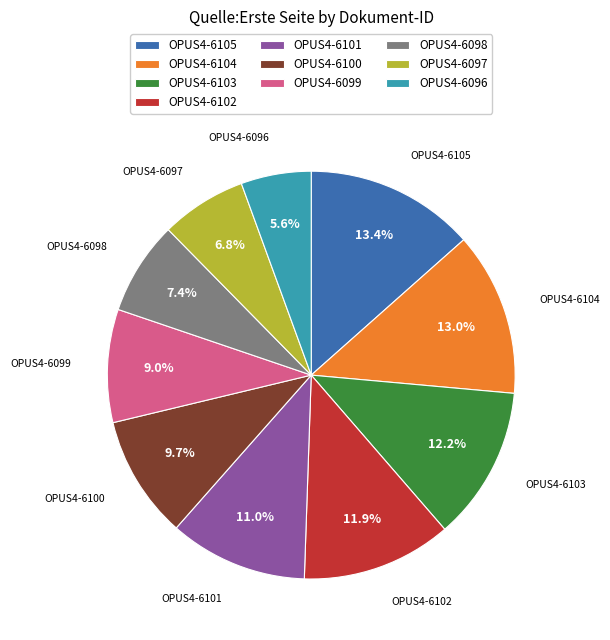

What is the smallest slice in the pie chart?

OPUS4-6096